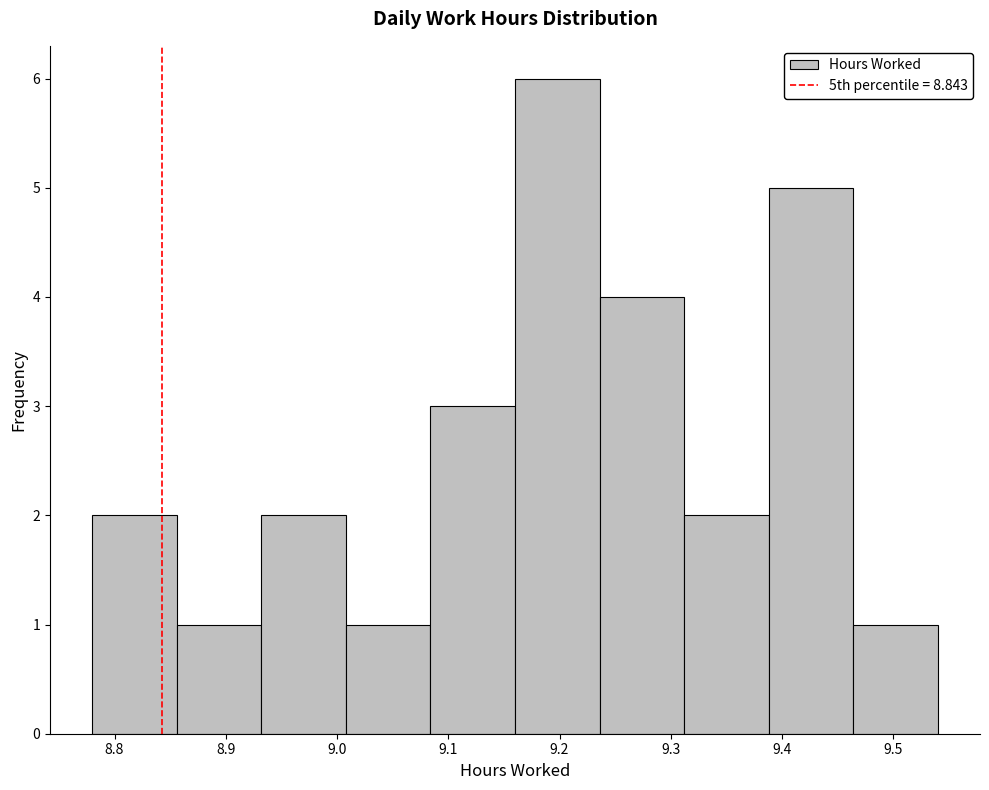

Reading left to right, list every bar in this chart as the range it spans on the x-axis followed by its height. Neither the bar edges nor the heights are printed on the chart, so give them approximately, as read against the axes.

8.780 to 8.856: 2
8.856 to 8.932: 1
8.932 to 9.008: 2
9.008 to 9.084: 1
9.084 to 9.160: 3
9.160 to 9.236: 6
9.236 to 9.312: 4
9.312 to 9.388: 2
9.388 to 9.464: 5
9.464 to 9.540: 1